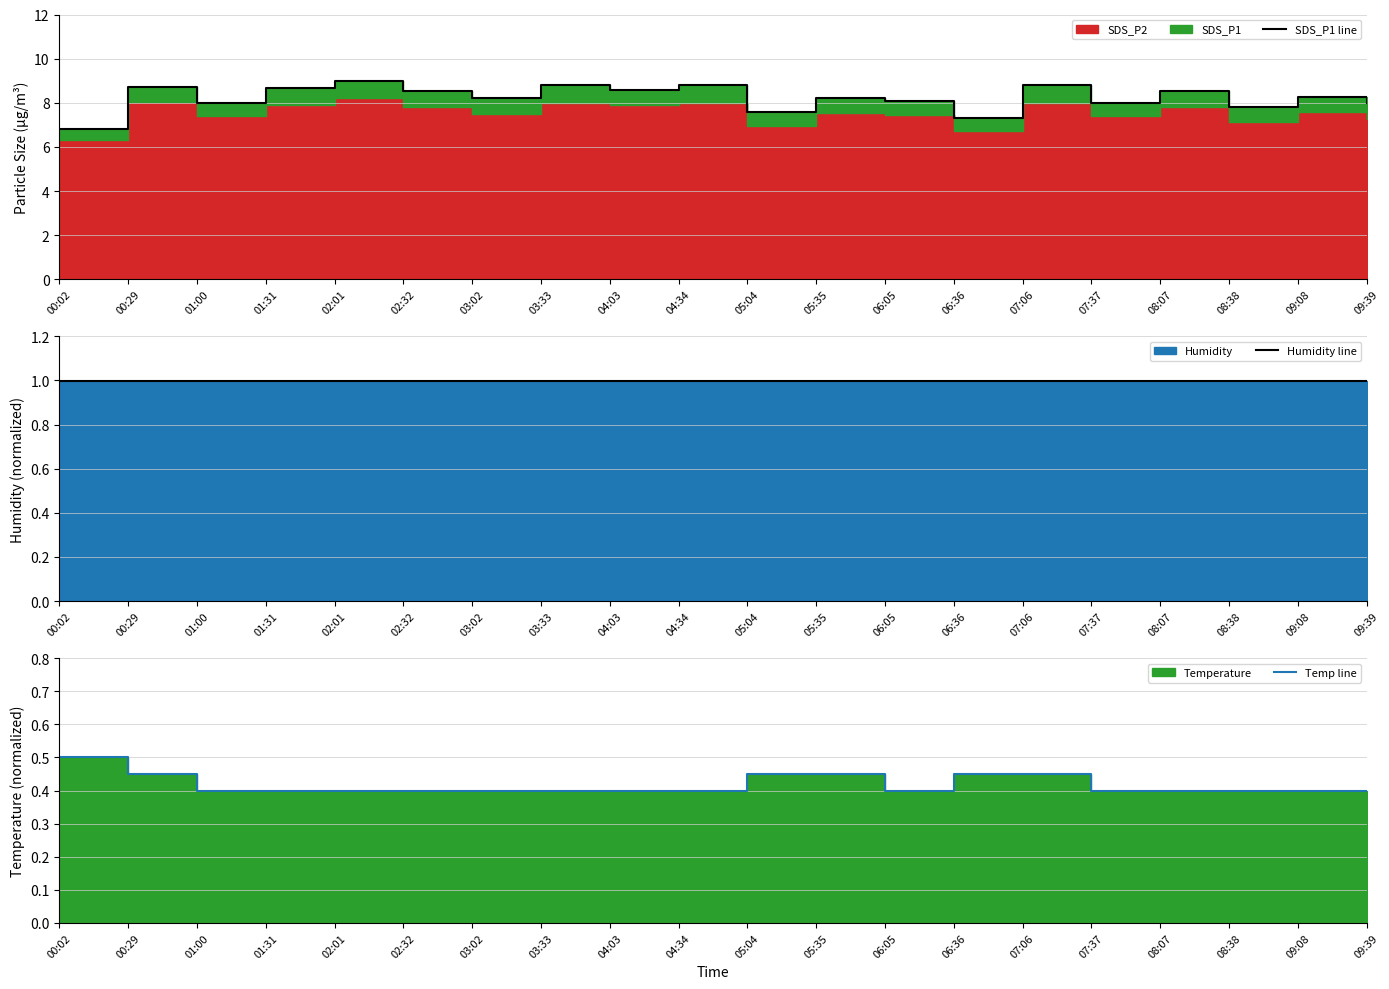

Reading left to right, what are all the values shown in this chart?

SDS_P1 line: 6.8	8.7	8.0	8.7	9.0	8.5	8.2	8.8	8.6	8.8	7.6	8.2	8.1	7.3	8.8	8.0	8.5	7.8	8.3	8.0
Humidity line: 1.0	1.0	1.0	1.0	1.0	1.0	1.0	1.0	1.0	1.0	1.0	1.0	1.0	1.0	1.0	1.0	1.0	1.0	1.0	1.0
Temp line: 0.5	0.4	0.4	0.4	0.4	0.4	0.4	0.4	0.4	0.4	0.4	0.4	0.4	0.4	0.4	0.4	0.4	0.4	0.4	0.4